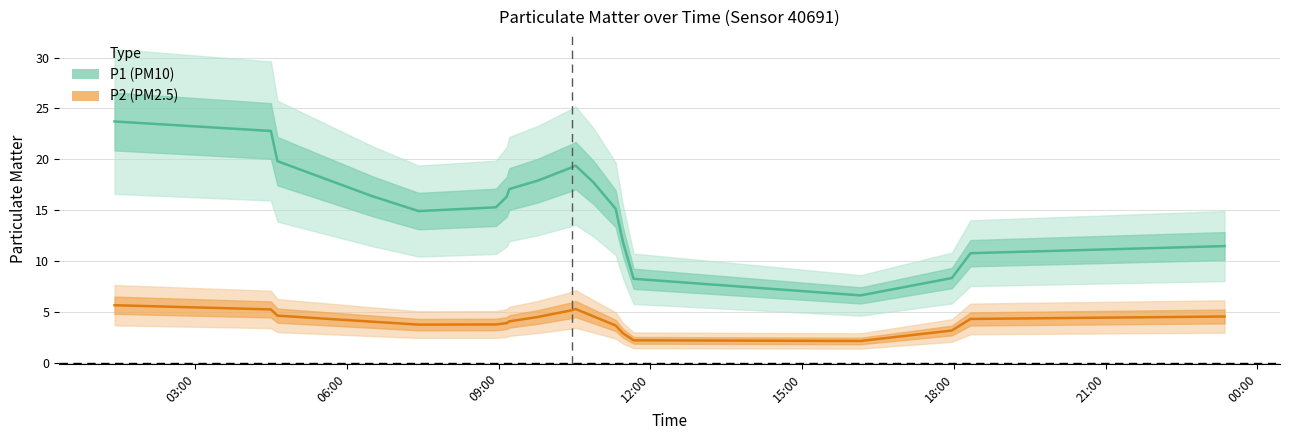

List the series in order of their peak value, lowest first.

P2, P1